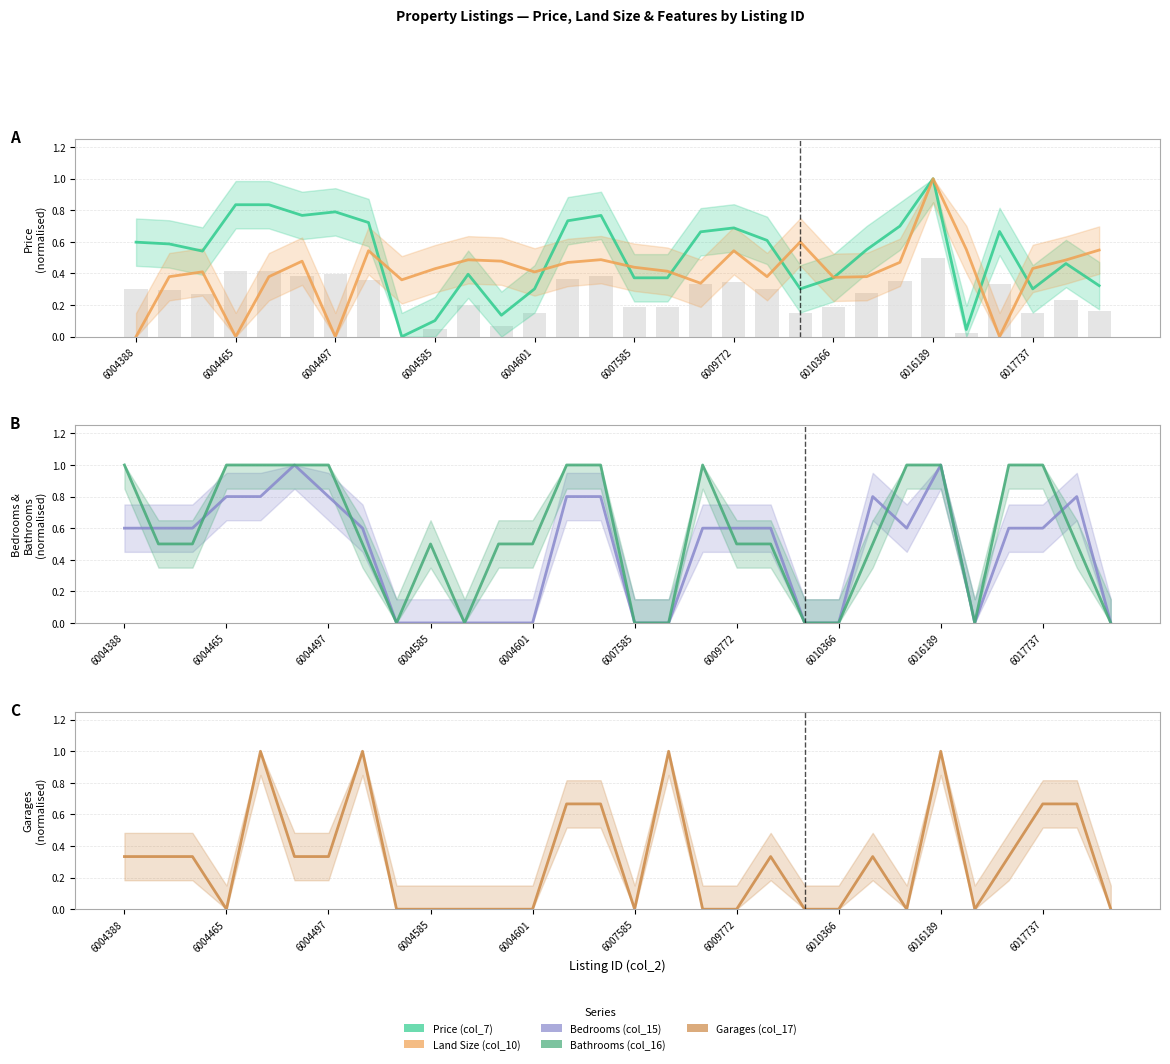

True or false: Price (col_7) has a value of 0.1 at 11.

True